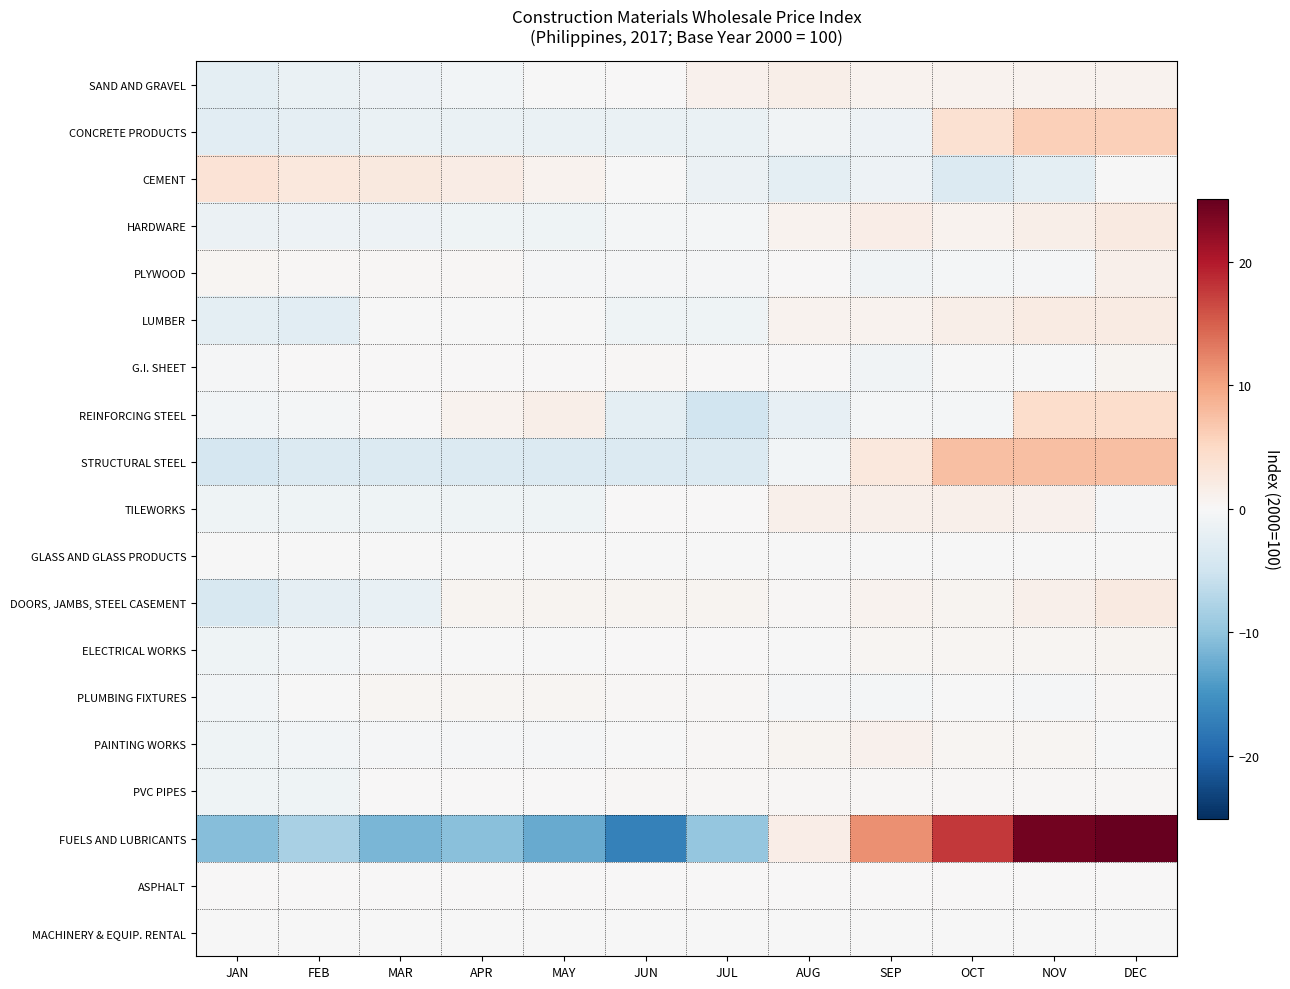

Reading right to left, list all the values displayed in this chart.

SAND AND GRAVEL: DEC=0.9	NOV=0.9	OCT=0.9	SEP=0.9	AUG=1.4	JUL=1.0	JUN=0.2	MAY=-0.1	APR=-0.6	MAR=-1.2	FEB=-1.7	JAN=-2.4
CONCRETE PRODUCTS: DEC=6.0	NOV=6.0	OCT=3.7	SEP=-1.3	AUG=-1.0	JUL=-1.8	JUN=-1.8	MAY=-1.8	APR=-1.8	MAR=-1.8	FEB=-2.3	JAN=-2.7
CEMENT: DEC=-0.2	NOV=-2.5	OCT=-3.4	SEP=-1.3	AUG=-2.4	JUL=-1.4	JUN=-0.1	MAY=0.8	APR=1.8	MAR=2.5	FEB=2.7	JAN=3.4
HARDWARE: DEC=2.2	NOV=1.4	OCT=0.8	SEP=1.7	AUG=0.9	JUL=-0.5	JUN=-0.5	MAY=-1.1	APR=-1.1	MAR=-1.3	FEB=-1.3	JAN=-1.6
PLYWOOD: DEC=1.2	NOV=-0.3	OCT=-0.5	SEP=-0.8	AUG=0.0	JUL=-0.2	JUN=-0.2	MAY=-0.2	APR=0.2	MAR=0.2	FEB=0.2	JAN=0.4
LUMBER: DEC=2.1	NOV=2.0	OCT=1.5	SEP=0.8	AUG=0.8	JUL=-1.0	JUN=-1.0	MAY=-0.0	APR=-0.0	MAR=-0.0	FEB=-2.7	JAN=-2.4
G.I. SHEET: DEC=0.8	NOV=-0.0	OCT=-0.1	SEP=-0.9	AUG=0.1	JUL=0.1	JUN=0.4	MAY=0.1	APR=0.1	MAR=0.1	FEB=0.1	JAN=-0.3
REINFORCING STEEL: DEC=4.4	NOV=4.4	OCT=-0.4	SEP=-0.4	AUG=-2.0	JUL=-4.8	JUN=-2.4	MAY=1.6	APR=0.9	MAR=0.2	FEB=-0.4	JAN=-0.7
STRUCTURAL STEEL: DEC=7.5	NOV=7.5	OCT=7.5	SEP=2.6	AUG=-0.6	JUL=-3.4	JUN=-3.4	MAY=-3.4	APR=-3.4	MAR=-3.4	FEB=-3.4	JAN=-4.2
TILEWORKS: DEC=-0.2	NOV=1.1	OCT=1.3	SEP=1.3	AUG=1.3	JUL=0.1	JUN=0.1	MAY=-1.0	APR=-1.0	MAR=-1.0	FEB=-1.0	JAN=-1.0
GLASS AND GLASS PRODUCTS: DEC=-0.0	NOV=-0.0	OCT=-0.0	SEP=-0.0	AUG=-0.0	JUL=-0.0	JUN=-0.0	MAY=-0.0	APR=-0.0	MAR=-0.0	FEB=-0.0	JAN=-0.0
DOORS, JAMBS, STEEL CASEMENT: DEC=2.2	NOV=1.2	OCT=0.8	SEP=0.9	AUG=0.2	JUL=0.8	JUN=0.7	MAY=0.7	APR=0.7	MAR=-2.0	FEB=-2.2	JAN=-4.0
ELECTRICAL WORKS: DEC=0.6	NOV=0.5	OCT=0.4	SEP=0.4	AUG=-0.0	JUL=0.1	JUN=0.1	MAY=-0.0	APR=-0.0	MAR=-0.3	FEB=-0.7	JAN=-1.0
PLUMBING FIXTURES: DEC=0.2	NOV=-0.3	OCT=-0.1	SEP=-0.4	AUG=-0.2	JUL=0.2	JUN=0.2	MAY=0.4	APR=0.4	MAR=0.4	FEB=-0.1	JAN=-0.7
PAINTING WORKS: DEC=-0.0	NOV=0.5	OCT=0.4	SEP=1.1	AUG=0.6	JUL=0.3	JUN=-0.1	MAY=-0.3	APR=-0.3	MAR=-0.3	FEB=-0.7	JAN=-1.1
PVC PIPES: DEC=0.2	NOV=0.2	OCT=0.2	SEP=0.2	AUG=0.2	JUL=0.2	JUN=0.2	MAY=0.1	APR=0.1	MAR=0.1	FEB=-1.1	JAN=-1.1
FUELS AND LUBRICANTS: DEC=25.1	NOV=24.3	OCT=17.7	SEP=11.4	AUG=1.7	JUL=-9.7	JUN=-17.0	MAY=-12.6	APR=-10.5	MAR=-11.4	FEB=-8.0	JAN=-10.6
ASPHALT: DEC=0.0	NOV=0.0	OCT=0.0	SEP=0.0	AUG=0.0	JUL=0.0	JUN=0.0	MAY=0.0	APR=0.0	MAR=0.0	FEB=0.0	JAN=0.0
MACHINERY & EQUIP. RENTAL: DEC=-0.0	NOV=-0.0	OCT=-0.0	SEP=-0.0	AUG=-0.0	JUL=-0.0	JUN=-0.0	MAY=-0.0	APR=-0.0	MAR=-0.0	FEB=-0.0	JAN=-0.0